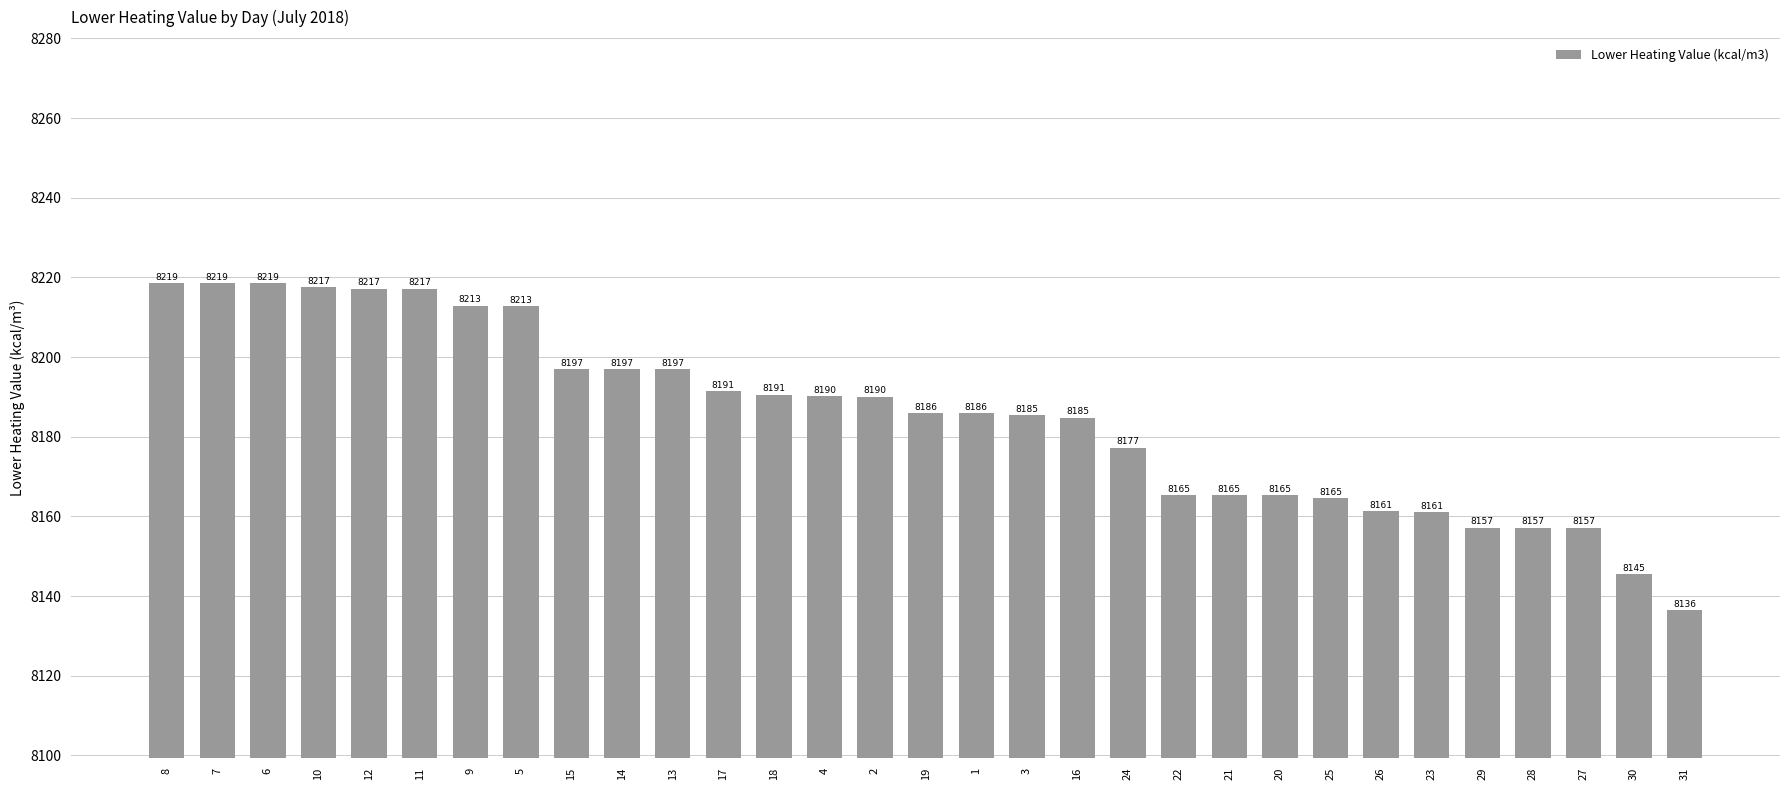

What value does the data have at 1?

8186.0